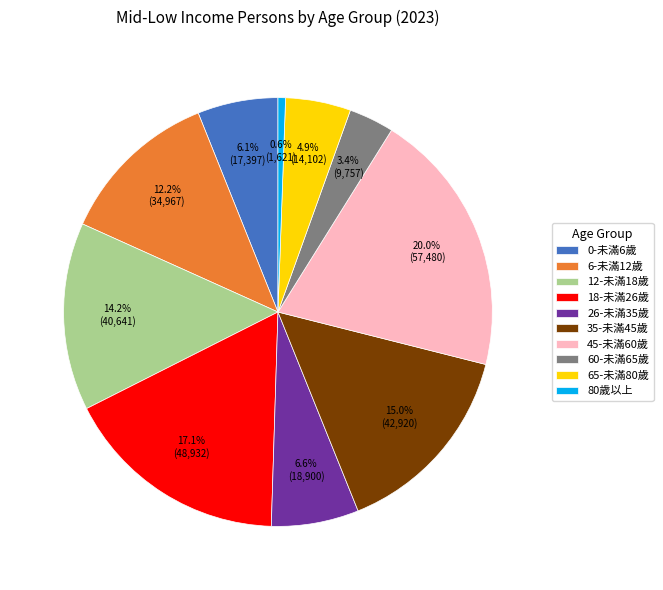

Which category has the smallest portion of the pie?

80歲以上